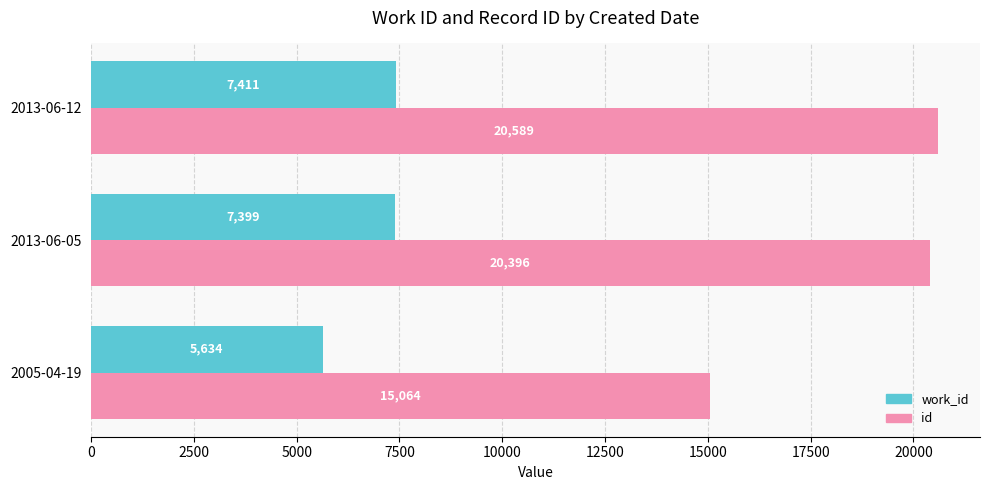

At which label is id closest to 17826?

2013-06-05